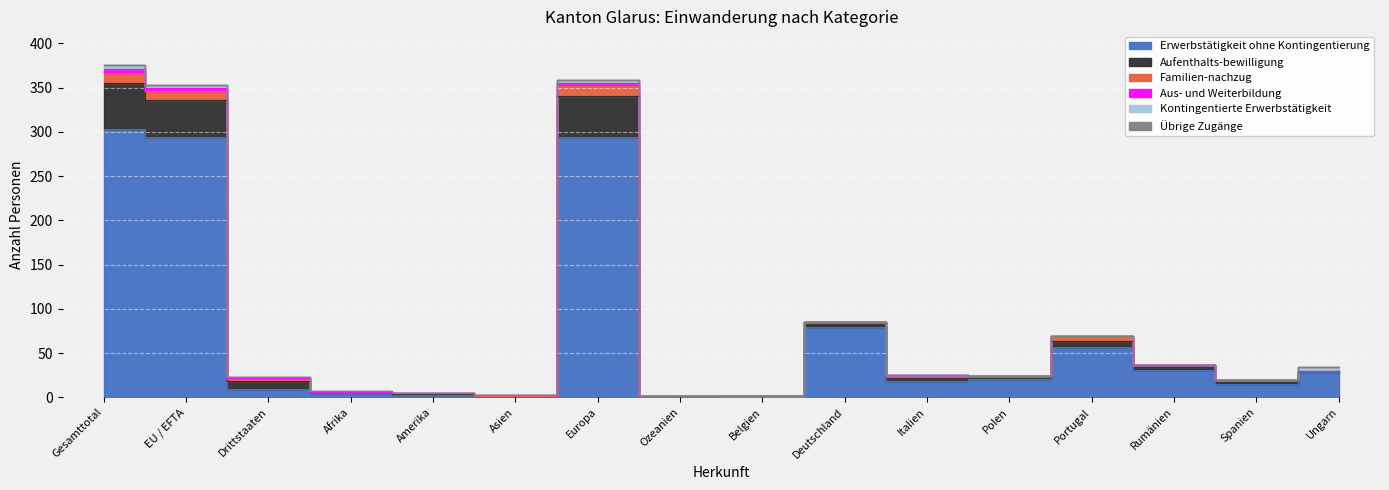

What is the label of the 9th point from the left?

Belgien